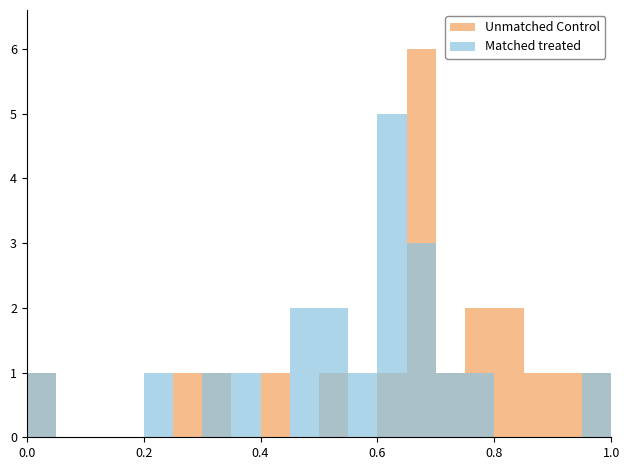

Is it true that Unmatched Control equals 1 at 18?

False